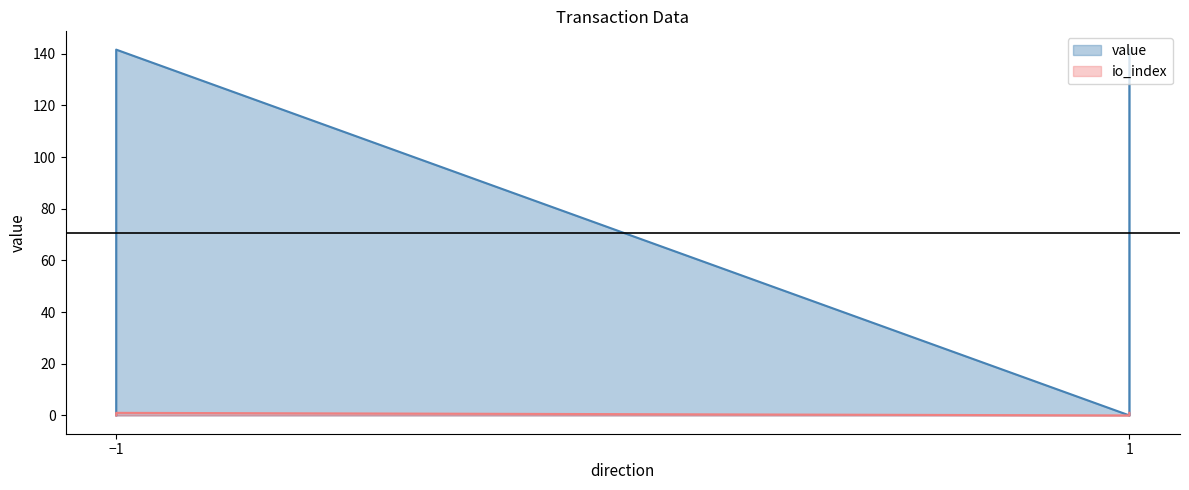

List the series in order of their overall mean, highest first.

value, io_index